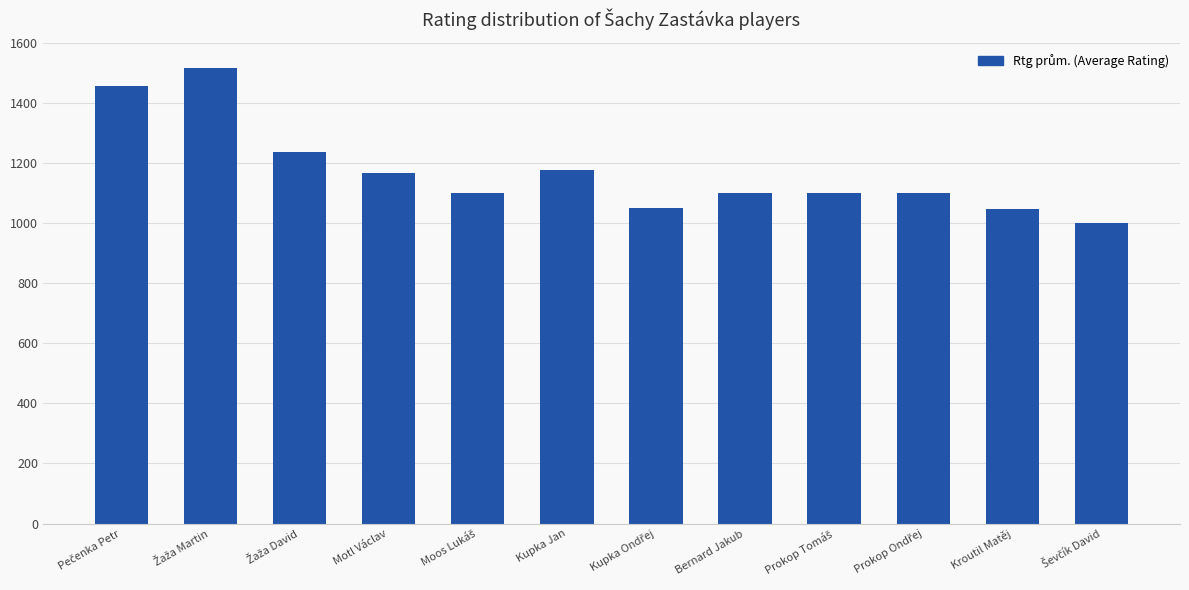

Is it true that the value at Kroutil Matěj is 1616?

False